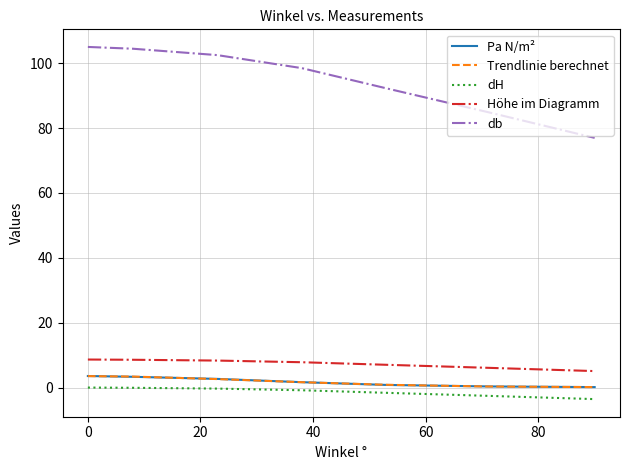

True or false: dH and Pa N/m² intersect in this chart.

False